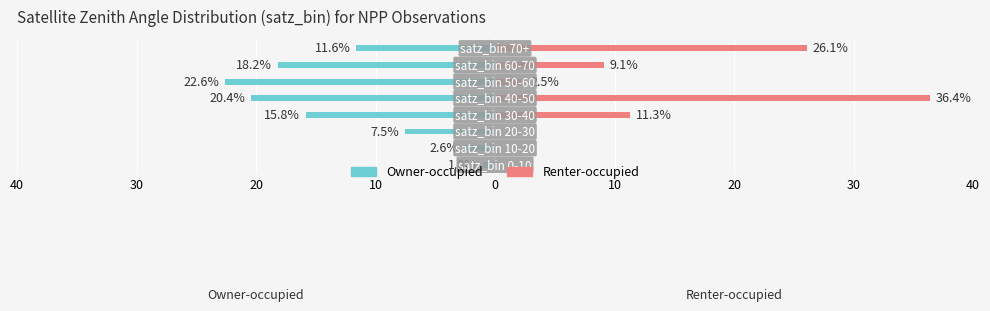

What is the sum of all Renter-occupied values?

85.4